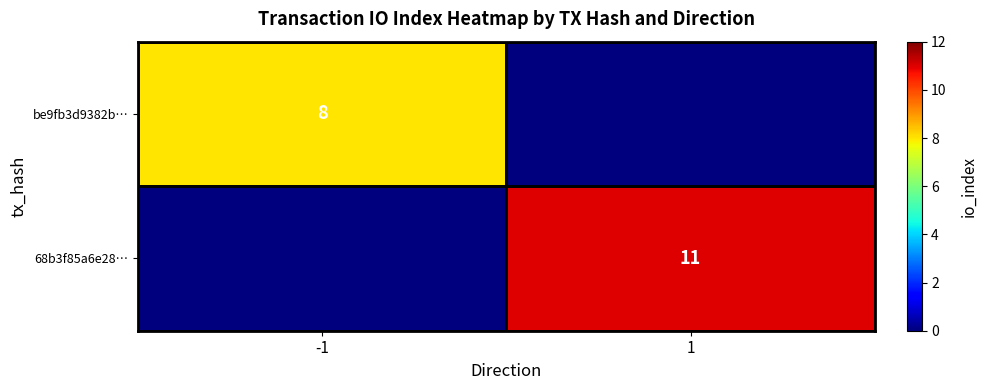

What is the spread (max minus min) of values at -1?

8